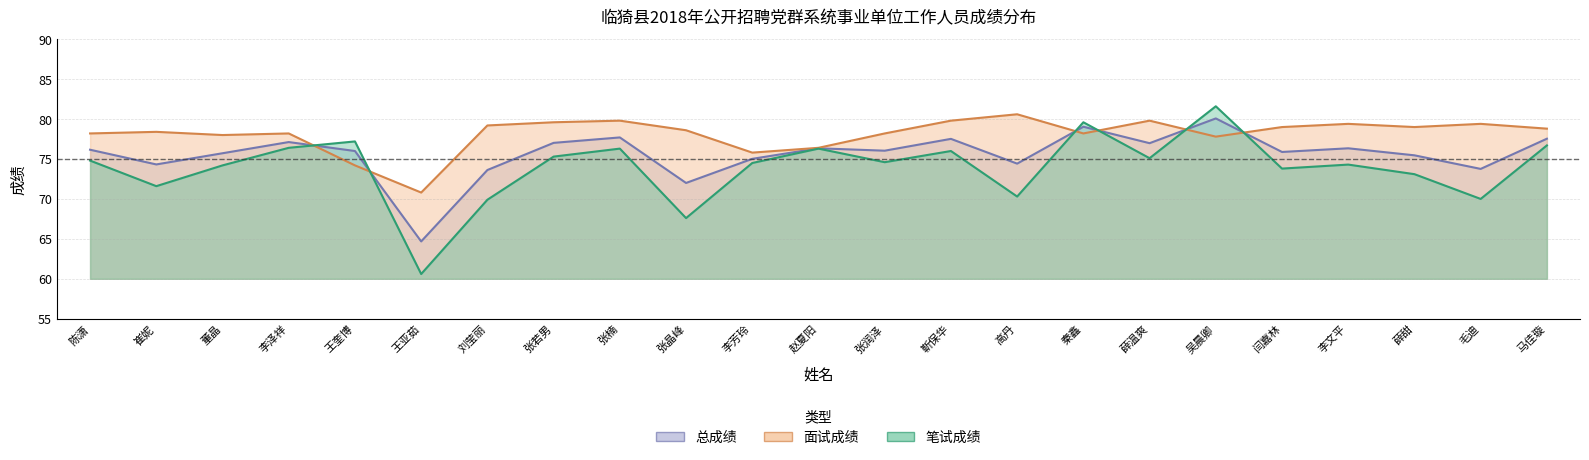

Which category has the highest value in the 总成绩 series?

吴晨卿